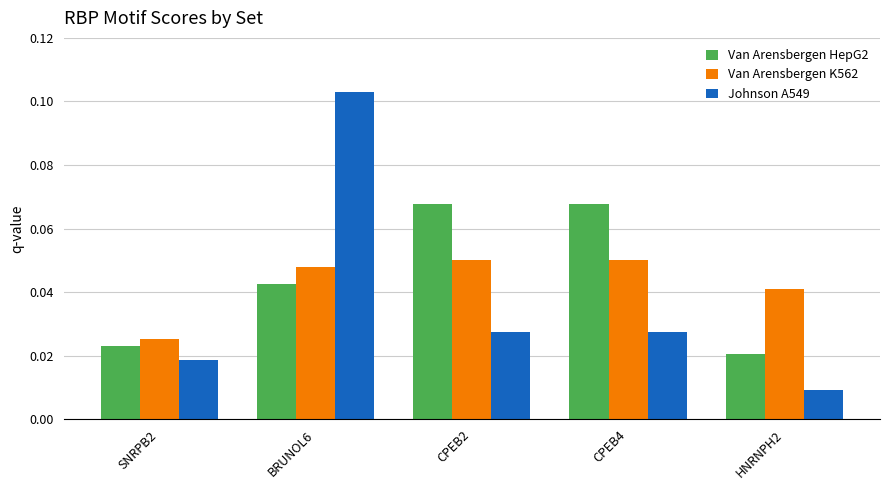

The Johnson A549 series shows 0.0 at BRUNOL6. True or false?

False